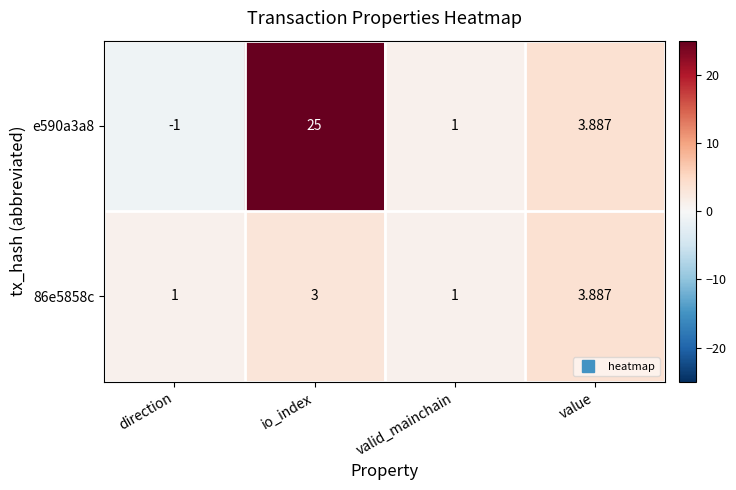

Where is e590a3a8 nearest to the value 12?

value